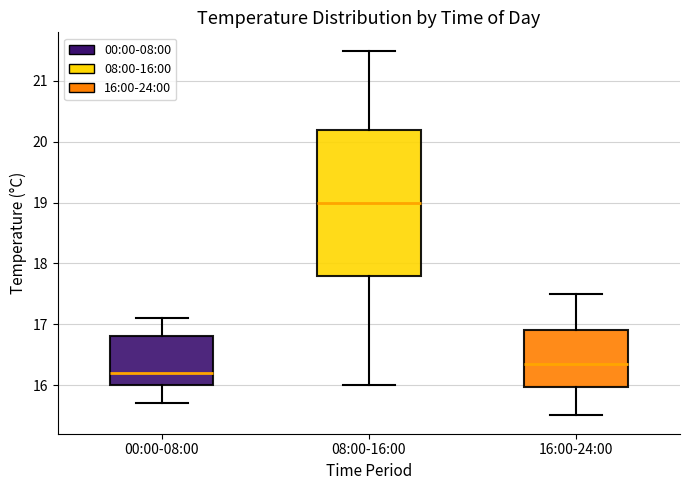

Reading left to right, read every box against the y-axis: the position of its median line, the range the box covers, and the ends of its whiskers. The values are not printed on the chart, so give them approximately, as read against the axis.

00:00-08:00: median 16.2, box 16.0 to 16.8, whiskers 15.7 to 17.1
08:00-16:00: median 19.0, box 17.8 to 20.2, whiskers 16.0 to 21.5
16:00-24:00: median 16.4, box 16.0 to 16.9, whiskers 15.5 to 17.5